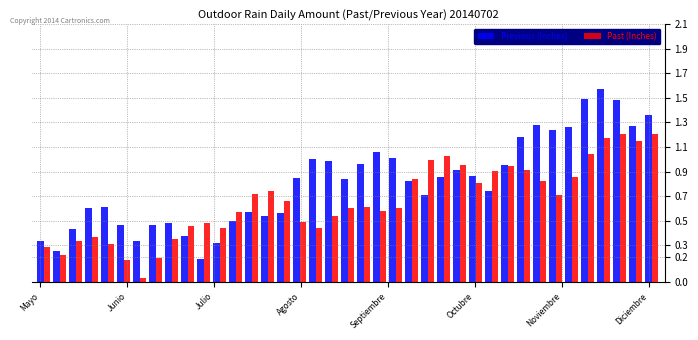

Which series has the largest total across all categories?

Previous (Inches)